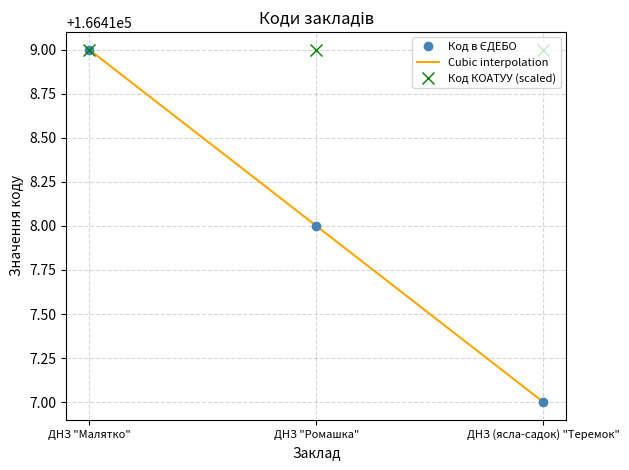

What value does the Код КОАТУУ (scaled) series have at ДНЗ "Малятко"?

166419